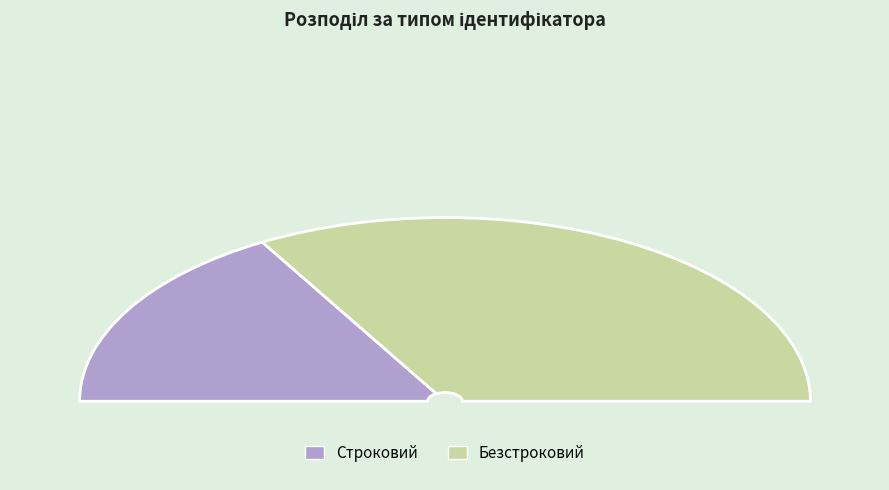

To the nearest percent, what portion does Строковий represent?

33%